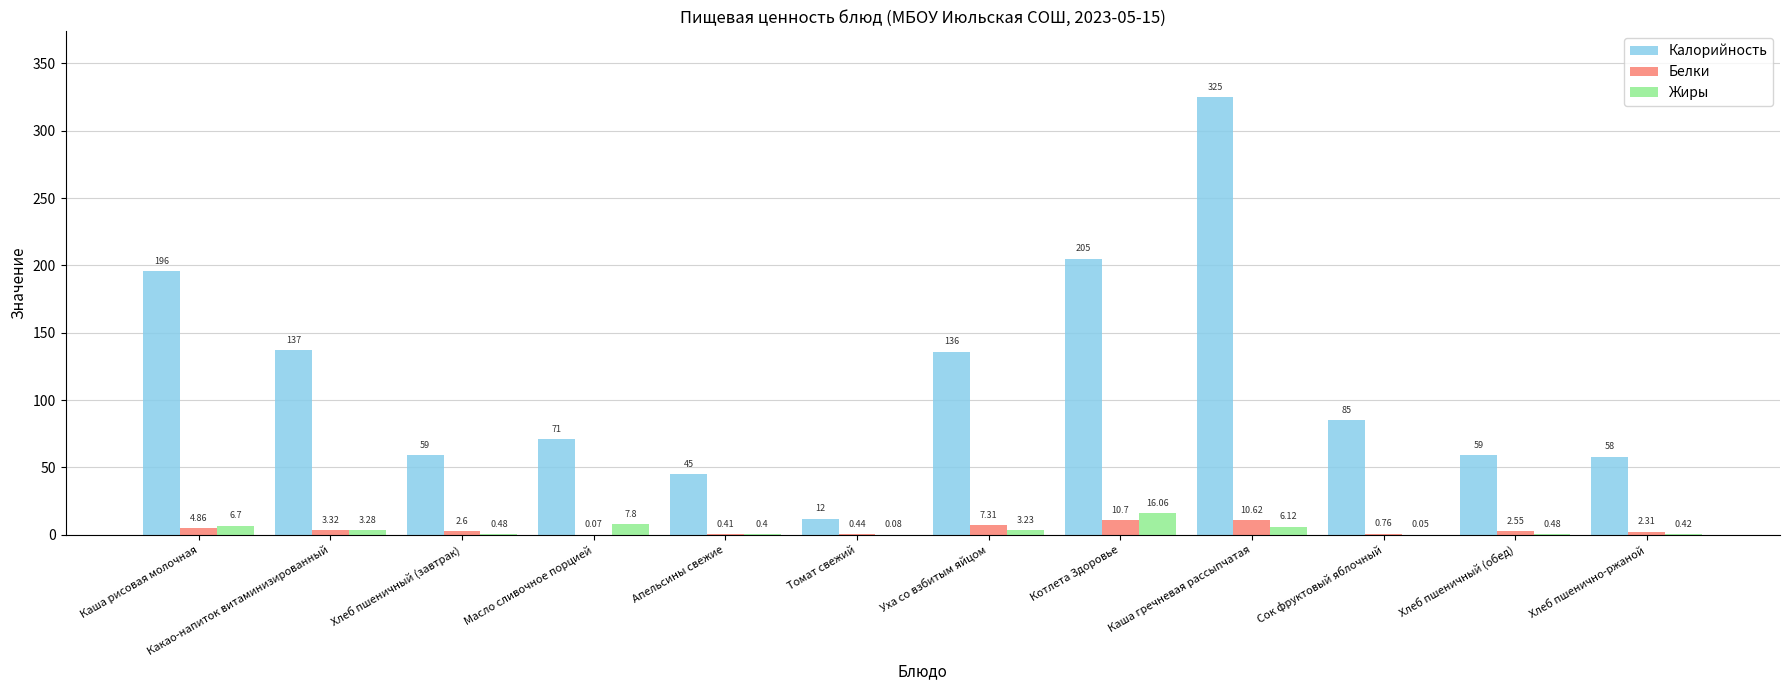

True or false: Жиры has a value of 16.1 at Котлета Здоровье.

True